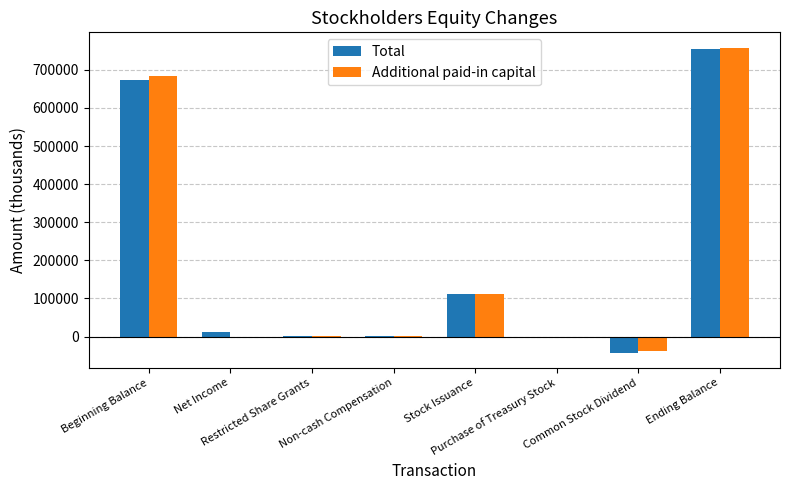

Is it true that Additional paid-in capital equals 1115902 at Ending Balance?

False